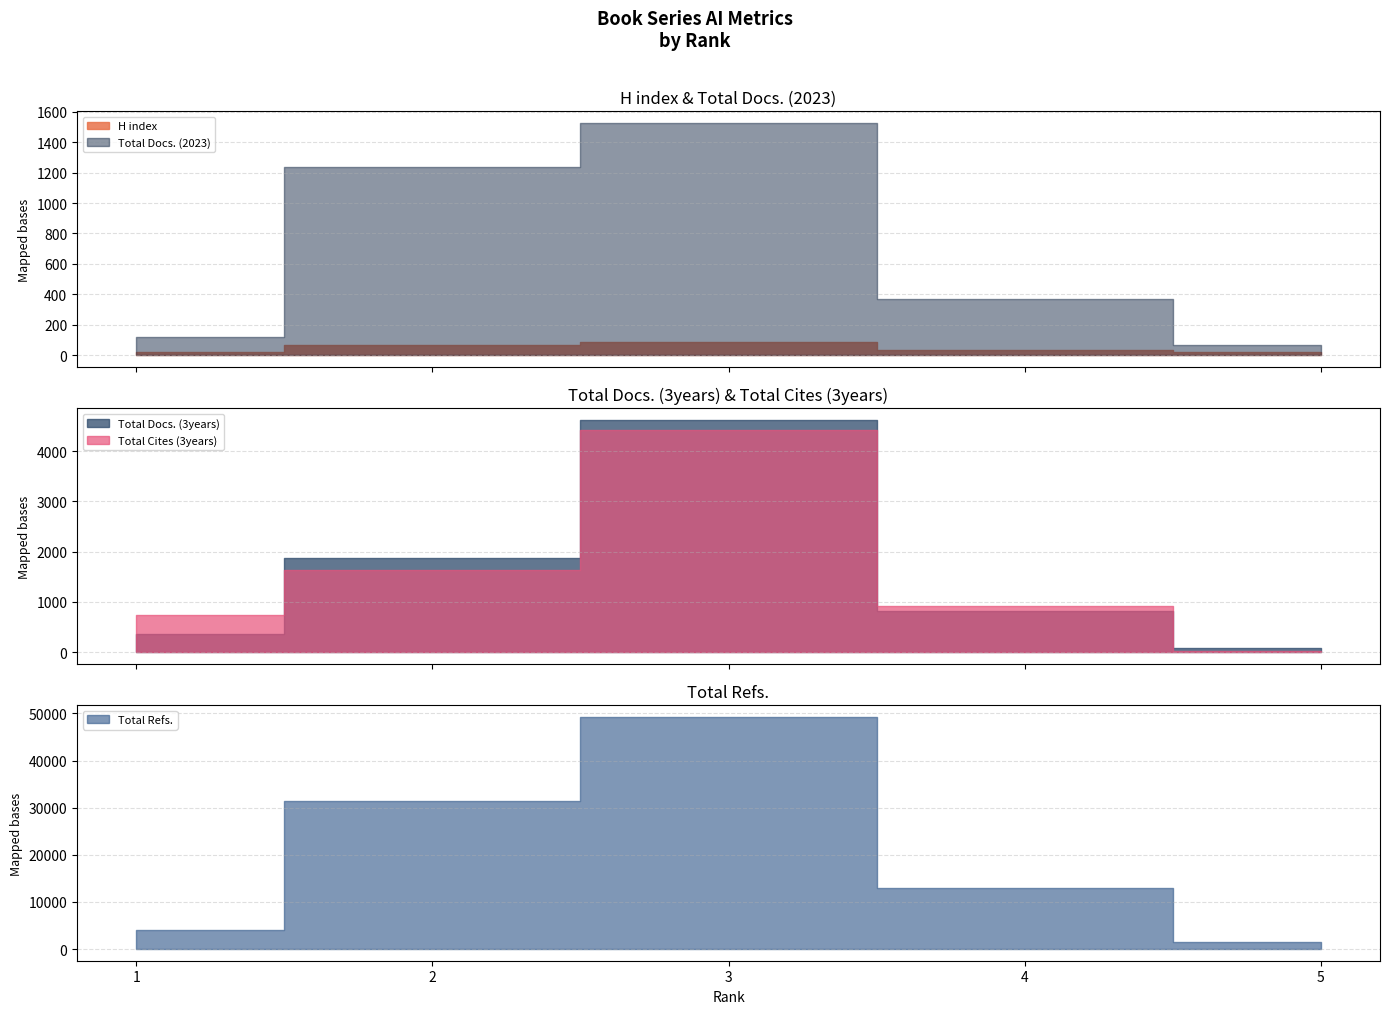

What is the value of the Total Cites (3years) point at the 4th from the left?

925